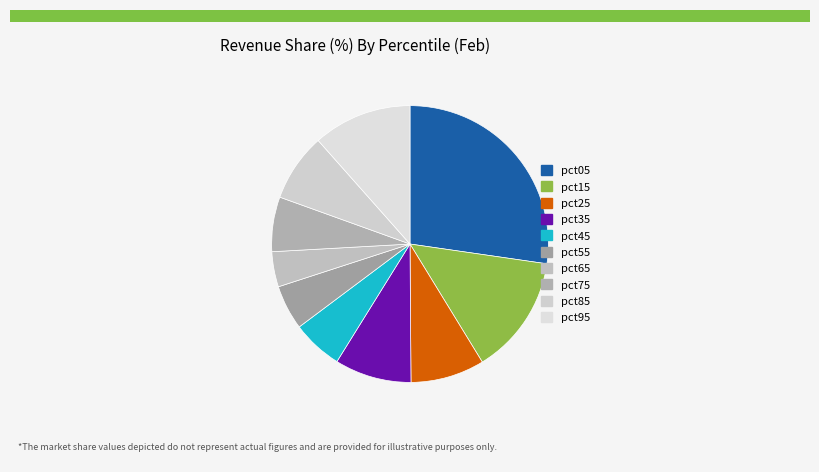

To the nearest percent, what is the difference between the pct65 and pct15 slice percentages?

10%